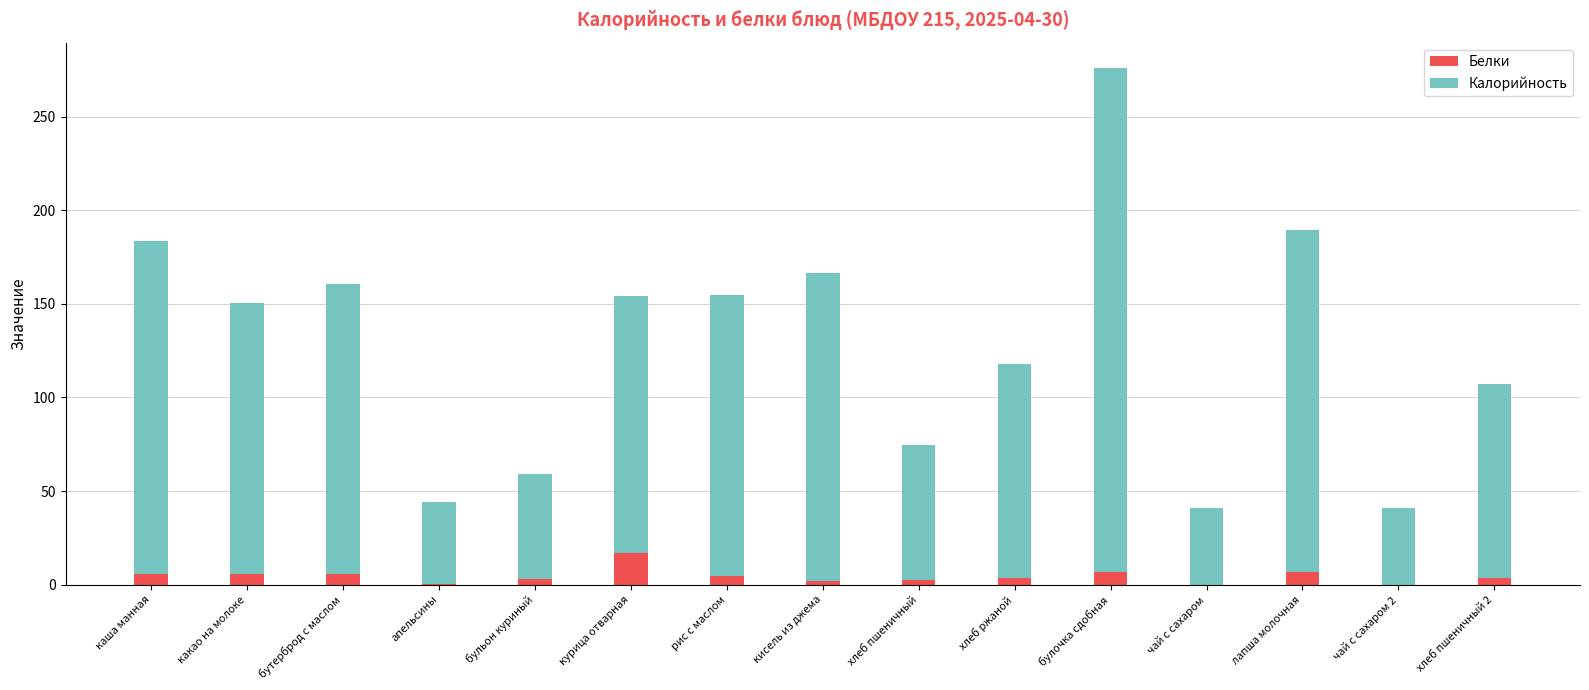

Which category has the highest value in the Белки series?

курица отварная